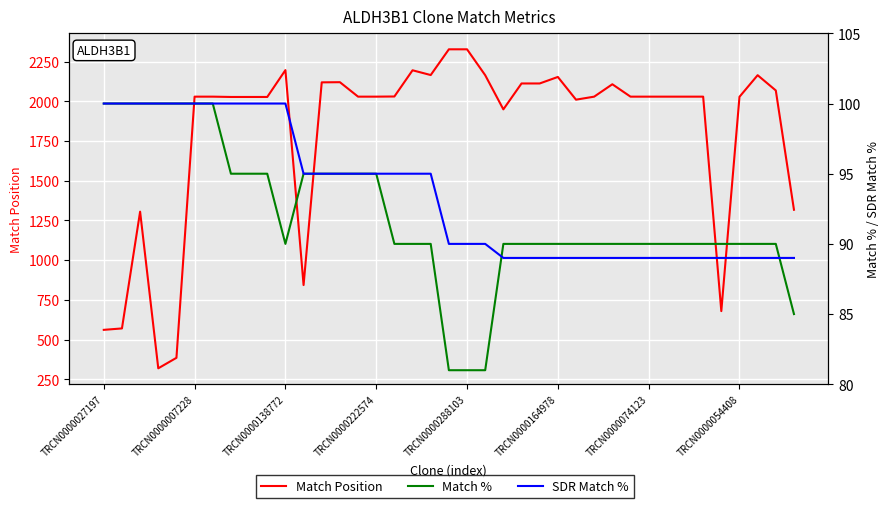

Which series has the largest total across all categories?

Match Position